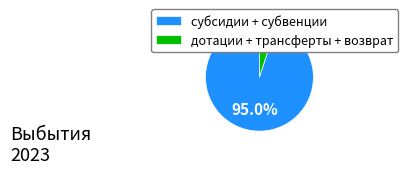

What is the largest slice in the pie chart?

субсидии + субвенции